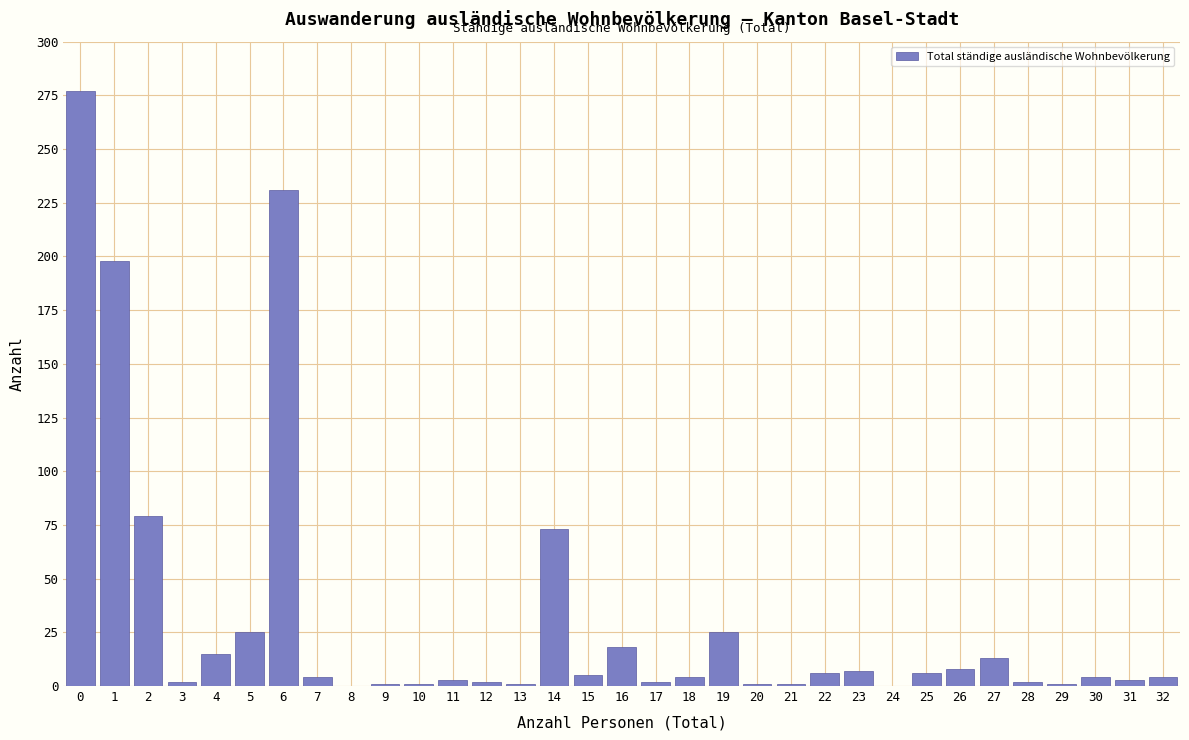

True or false: the data shows 62 at 6.

False